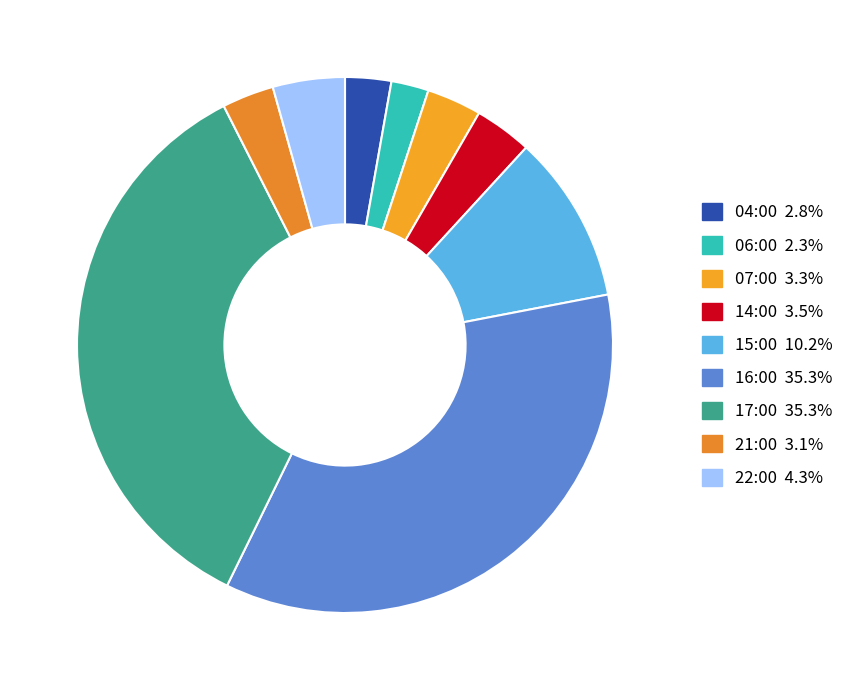

What percentage is the 17:00 slice, to the nearest percent?

35%